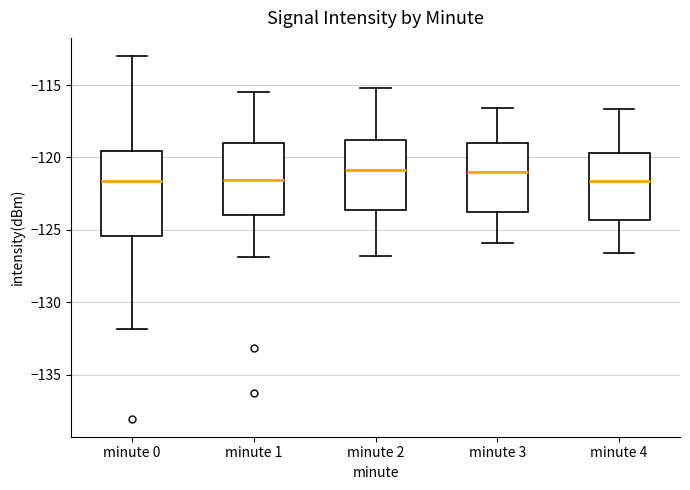

Reading left to right, read every box against the y-axis: the position of its median line, the range the box covers, and the ends of its whiskers. The values are not printed on the chart, so give them approximately, as read against the axis.

minute 0: median -121.5, box -125.5 to -119.5, whiskers -132.0 to -113.0
minute 1: median -121.5, box -124.0 to -119.0, whiskers -127.0 to -115.5
minute 2: median -121.0, box -123.5 to -119.0, whiskers -127.0 to -115.0
minute 3: median -121.0, box -124.0 to -119.0, whiskers -126.0 to -116.5
minute 4: median -121.5, box -124.5 to -119.5, whiskers -126.5 to -116.5